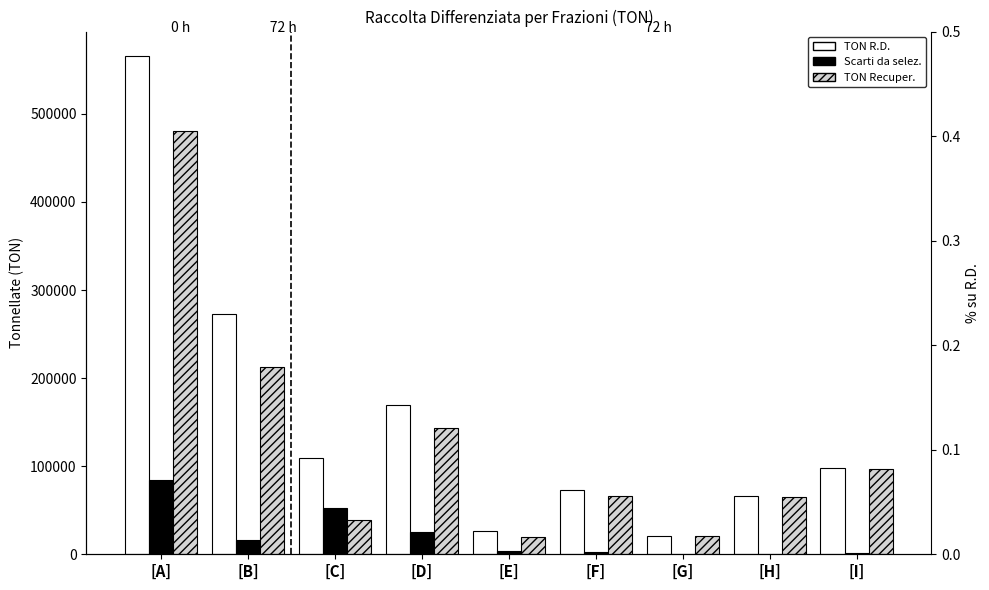

At which label does Scarti da selez. first exceed 3439?

[A]